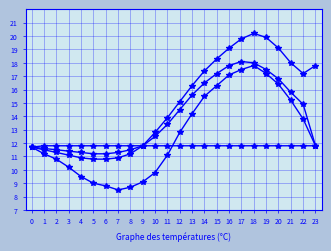

How many data points does each series have?

24